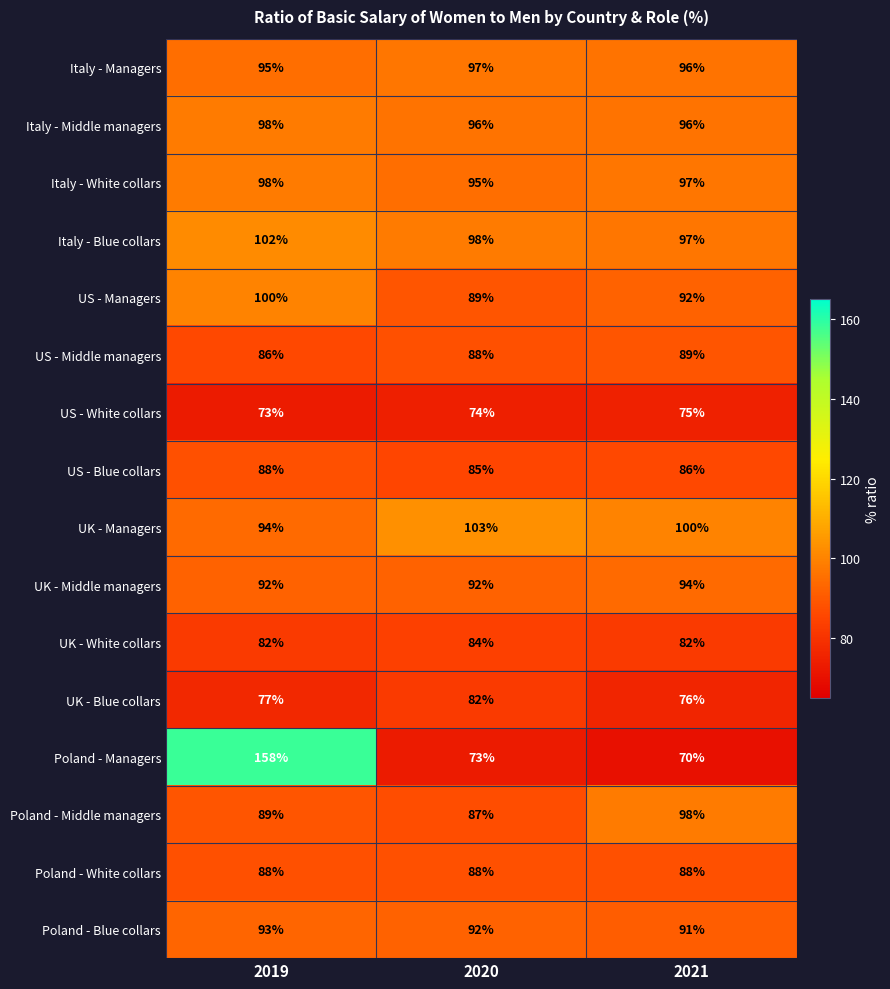

Which label corresponds to the largest value in the chart?

2019